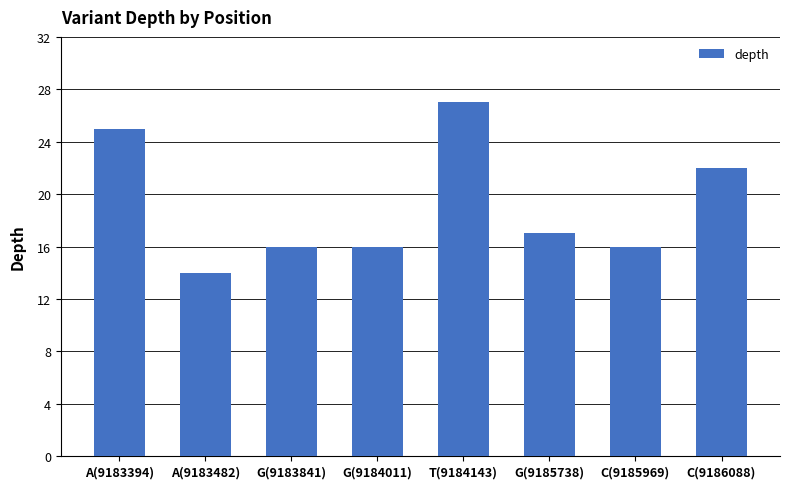

What is the minimum value shown in the chart?

14